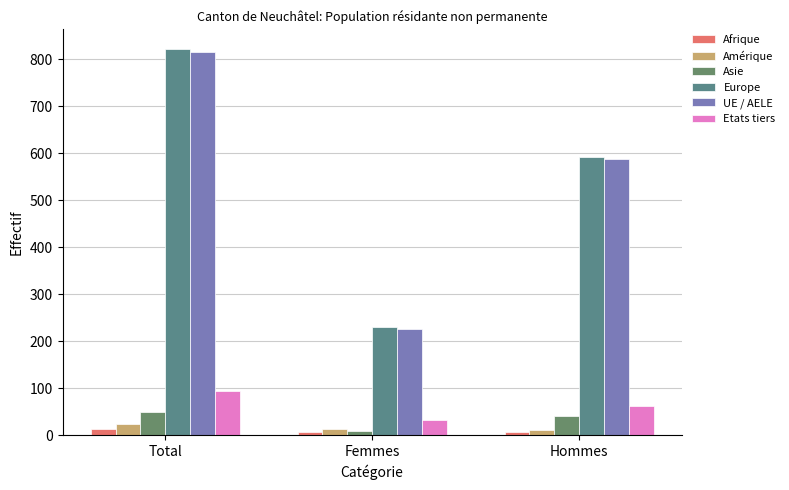

What is the maximum value for Afrique?

13